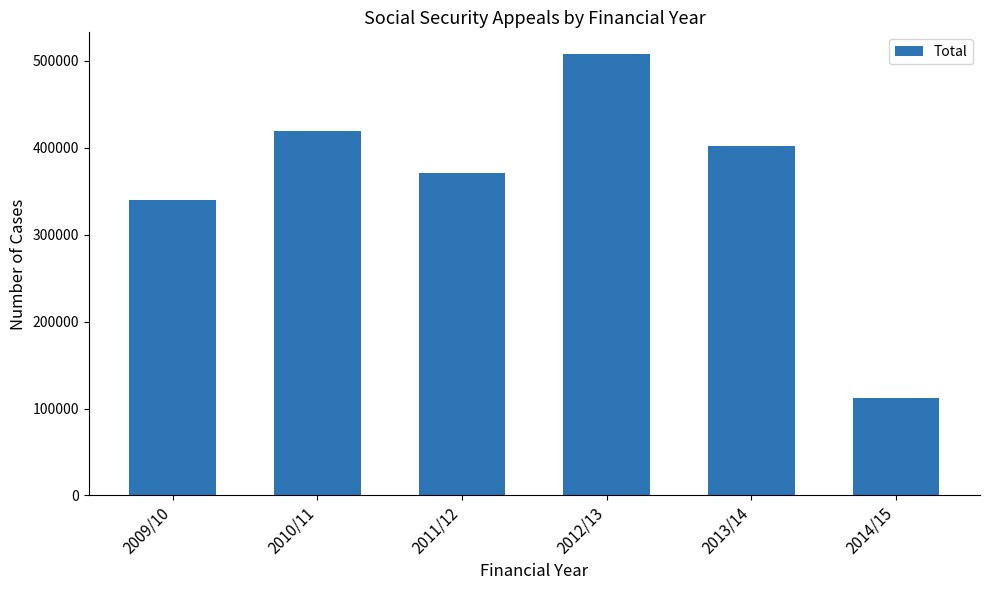

What is the difference between the maximum and minimum values?

395049